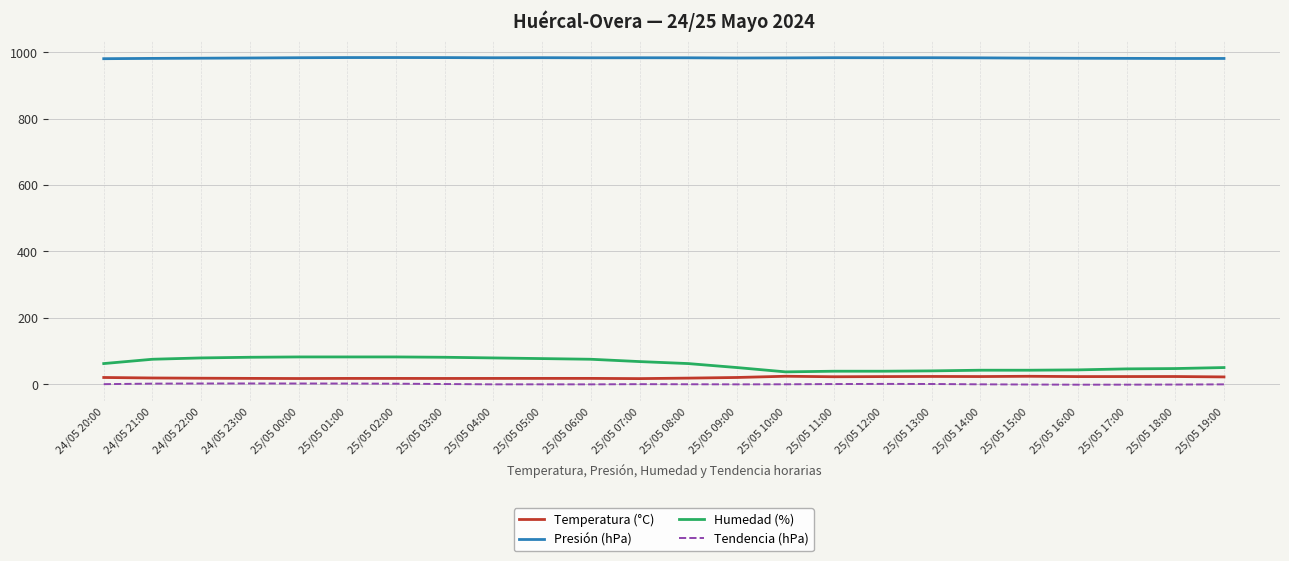

Which series has the largest range (max minus min)?

Humedad (%)